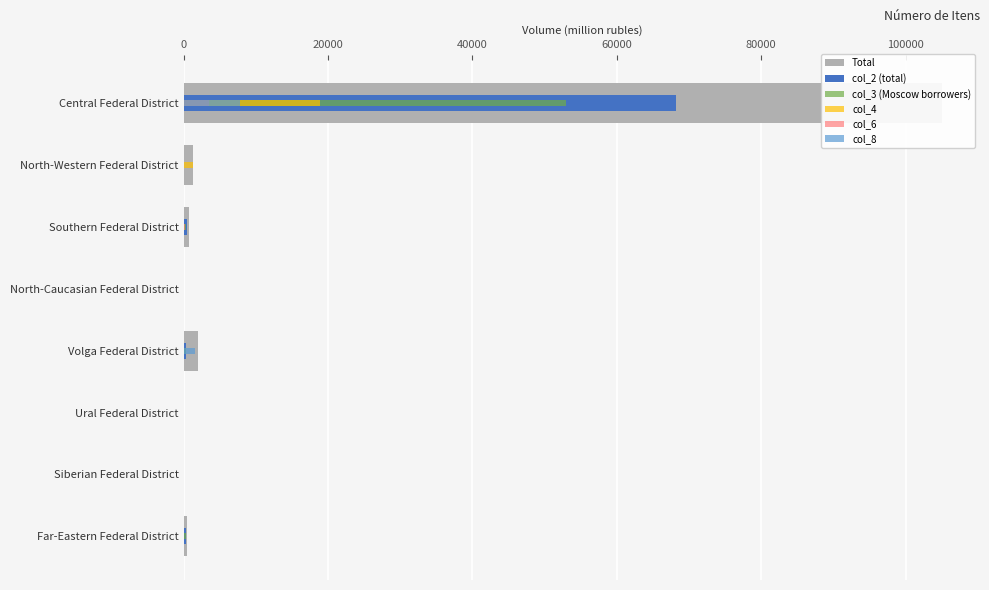

Reading left to right, list all the values displayed in this chart.

Total: 105055	1302	667	0	2027	97	3	509
col_2 (total): 68148	50	460	0	281	41	0	317
col_3 (Moscow borrowers): 52955	47	349	0	281	41	0	297
col_4: 18926	1252	11	0	46	0	0	0
col_6: 3553	0	190	0	77	0	0	0
col_8: 7853	0	0	0	1620	0	0	0